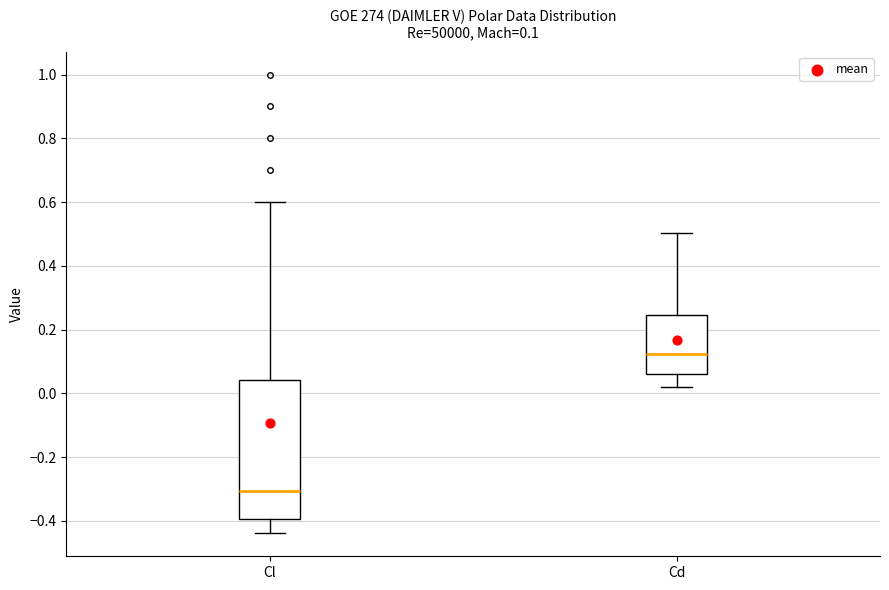

Which box has the lowest median line?

Cl